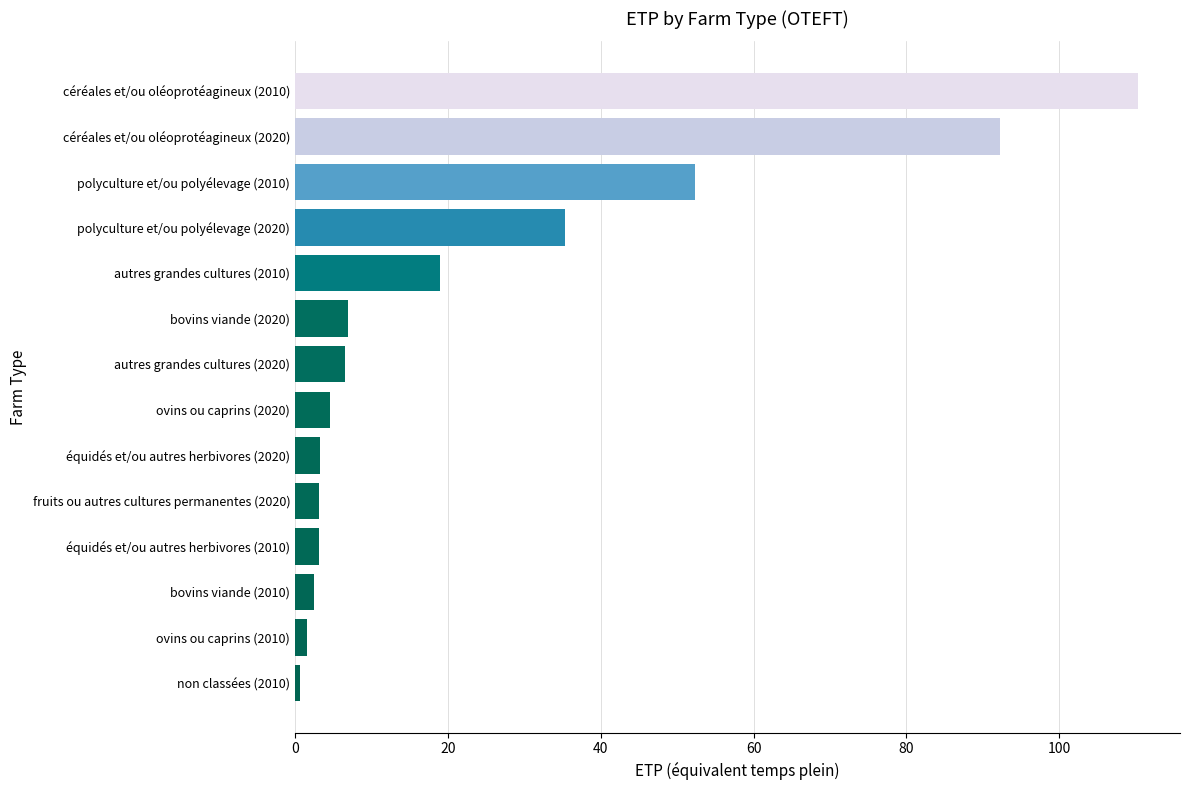

Is it true that the value at céréales et/ou oléoprotéagineux (2020) is 92.2?

True